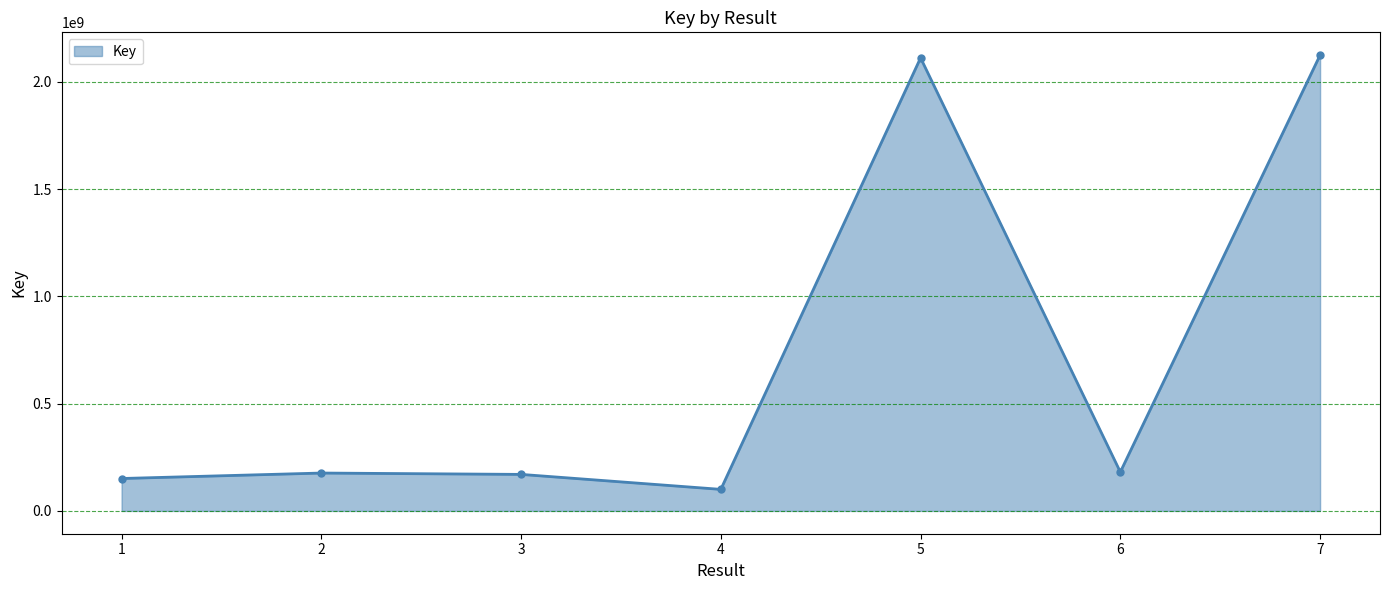

Between 7 and 2, which is larger?

7